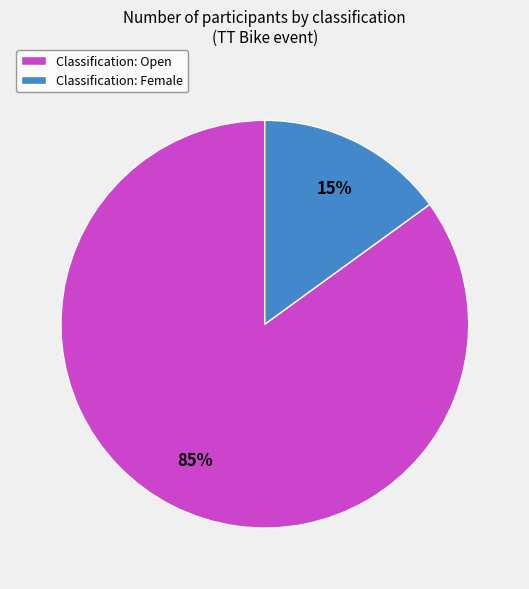

Which slice represents more than half of the pie?

Classification: Open